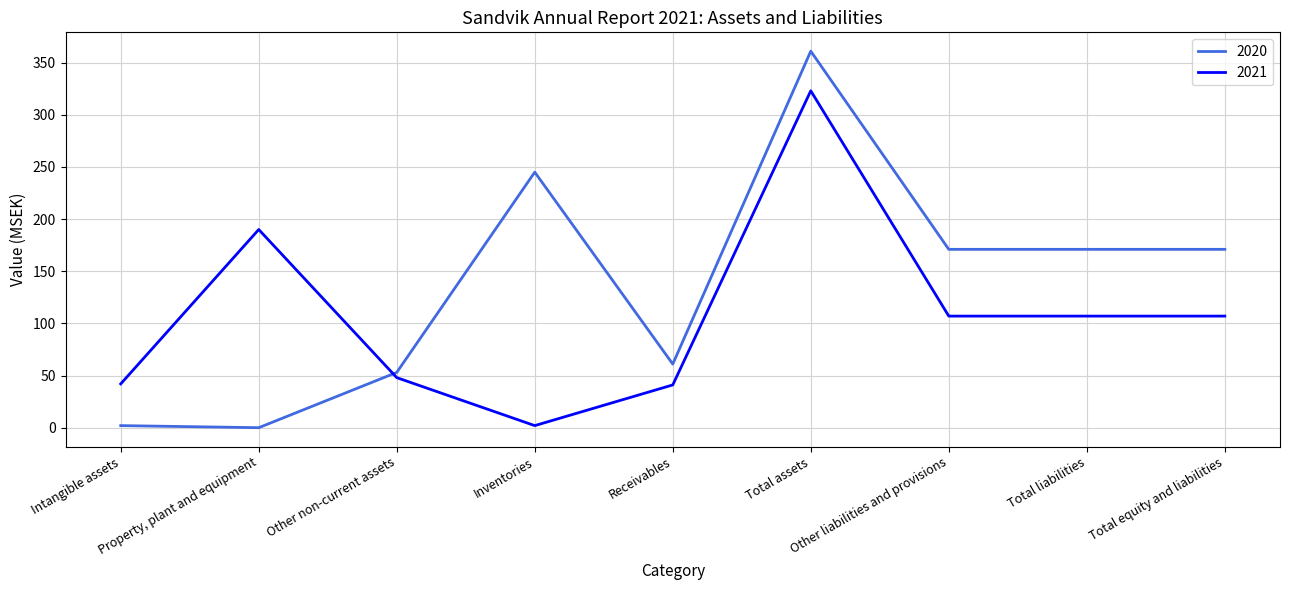

What is the spread (max minus min) of values at Total assets?

38